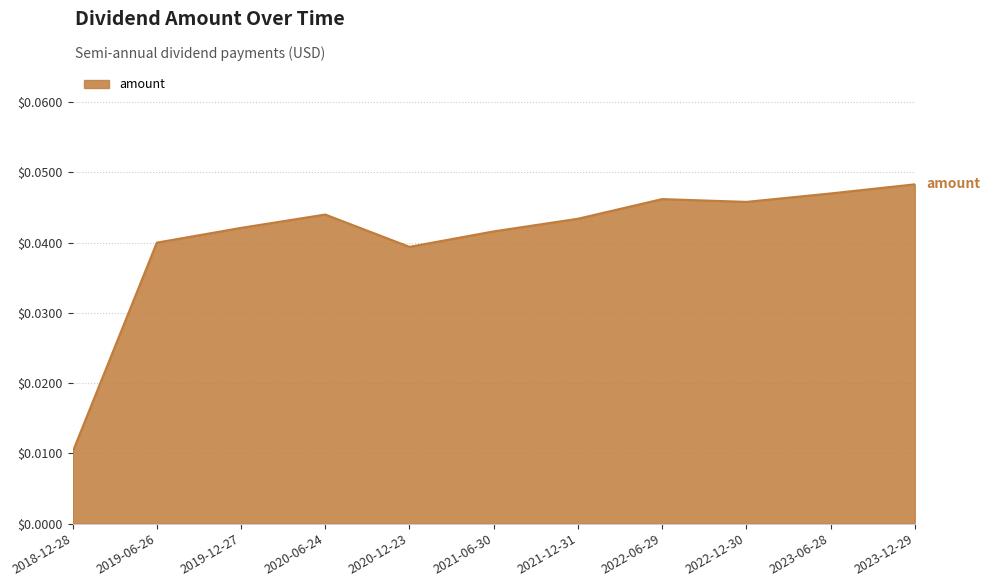

At which label is the value closest to 0?

2018-12-28